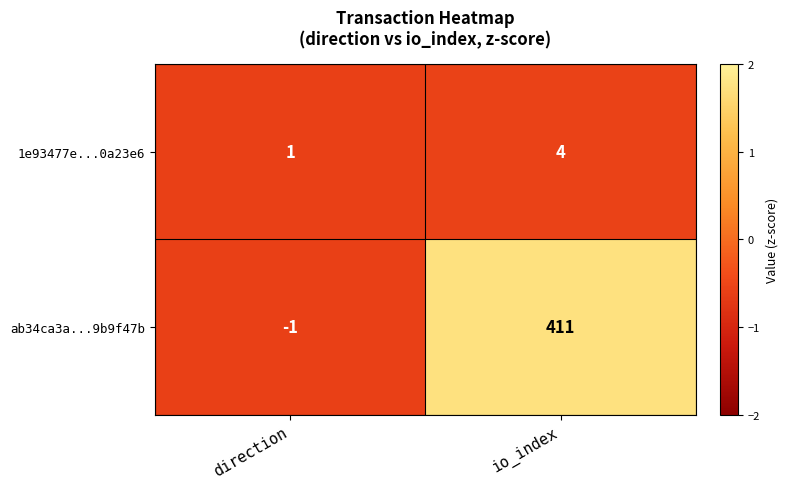

How many data points in ab34ca3a...9b9f47b are less than 411?

1